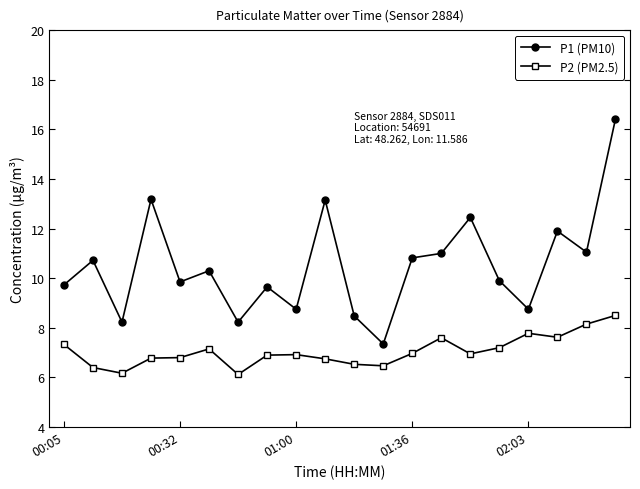

What is the average value of the P1 (PM10) series?

10.5